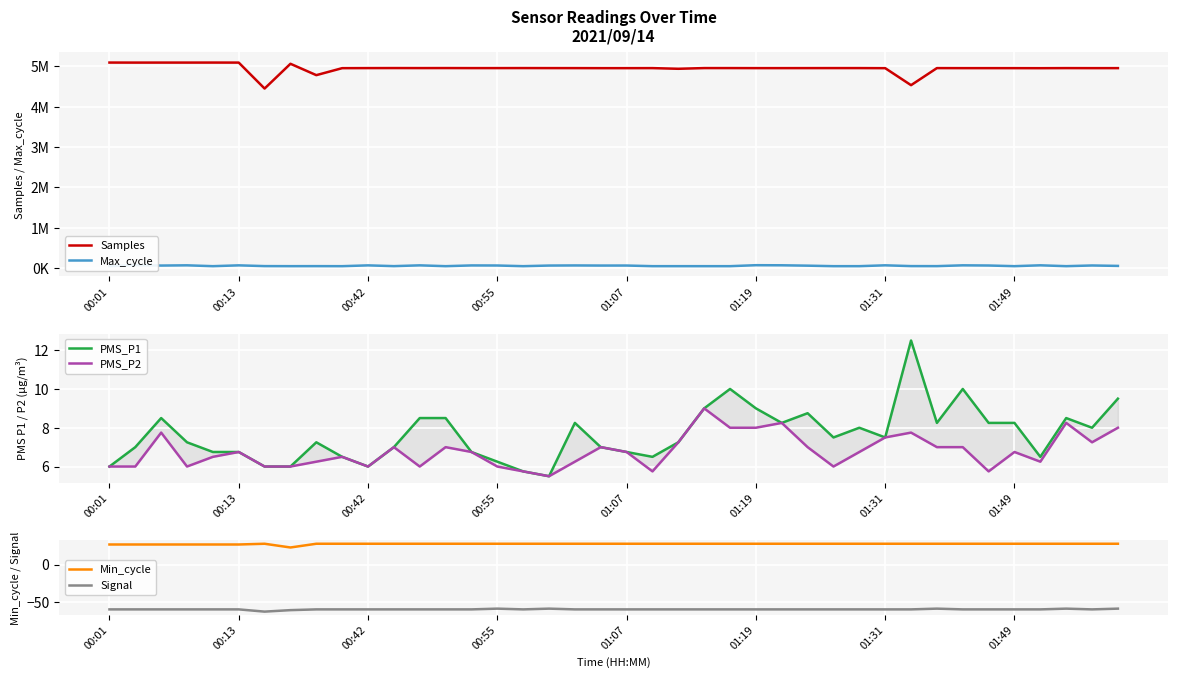

True or false: Signal and Min_cycle intersect in this chart.

False